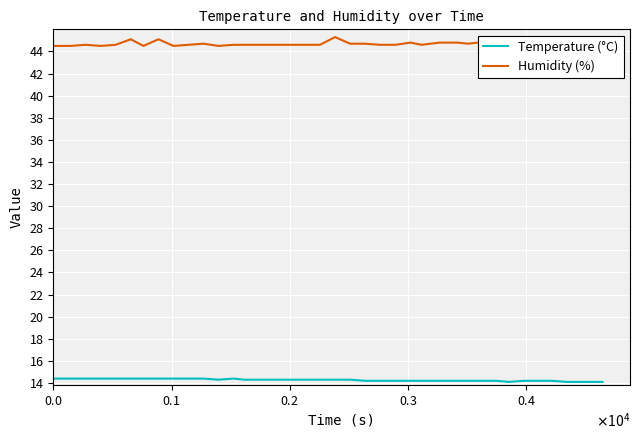

True or false: Temperature (°C) and Humidity (%) intersect in this chart.

False